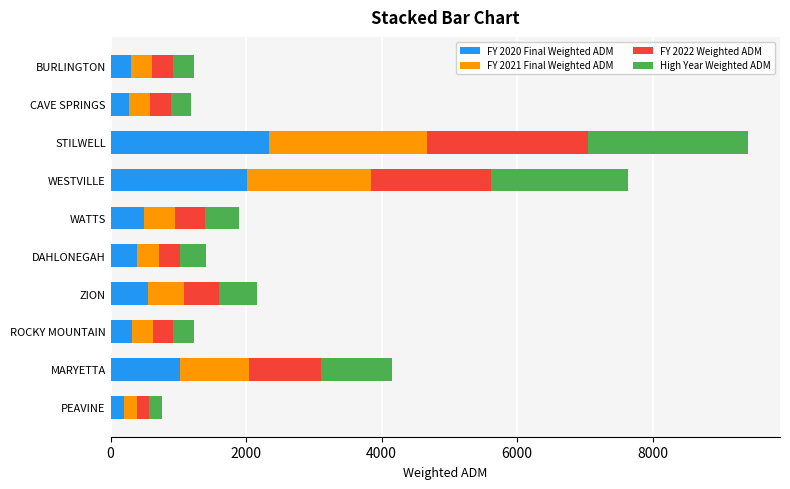

Which category has the highest value in the FY 2020 Final Weighted ADM series?

STILWELL